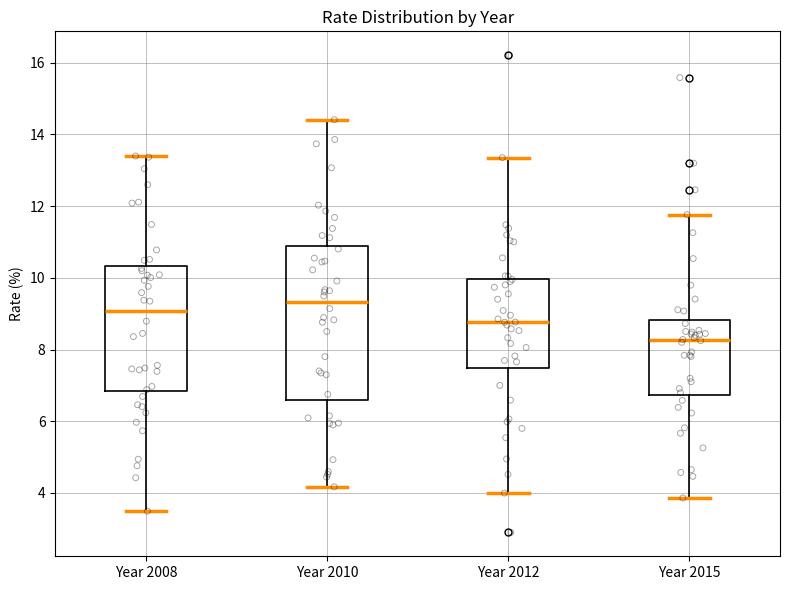

Which box has the highest median line?

Year 2010